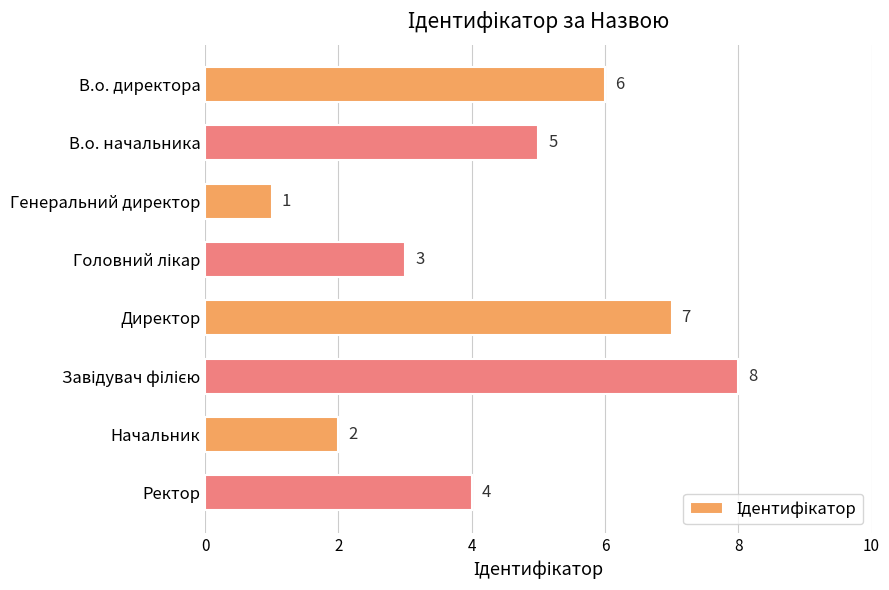

Reading top to bottom, list all the values displayed in this chart.

6	5	1	3	7	8	2	4